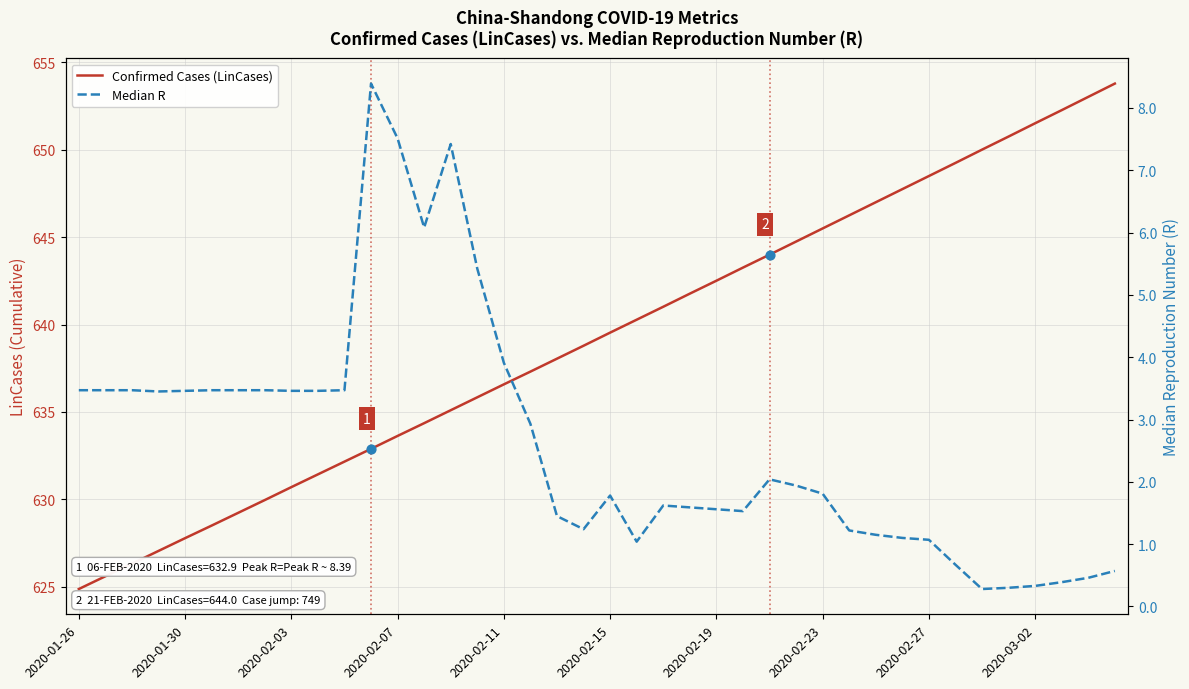

Which series contains the lowest Y value?

Median R